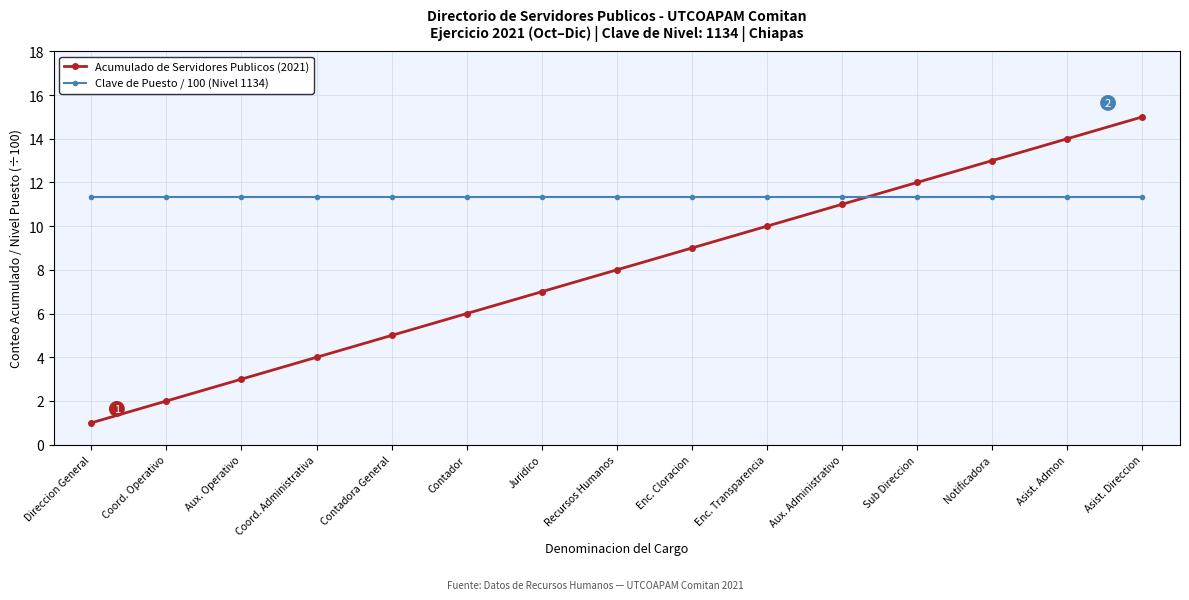

What is the highest value of the Clave de Puesto / 100 (Nivel 1134) series?

11.3